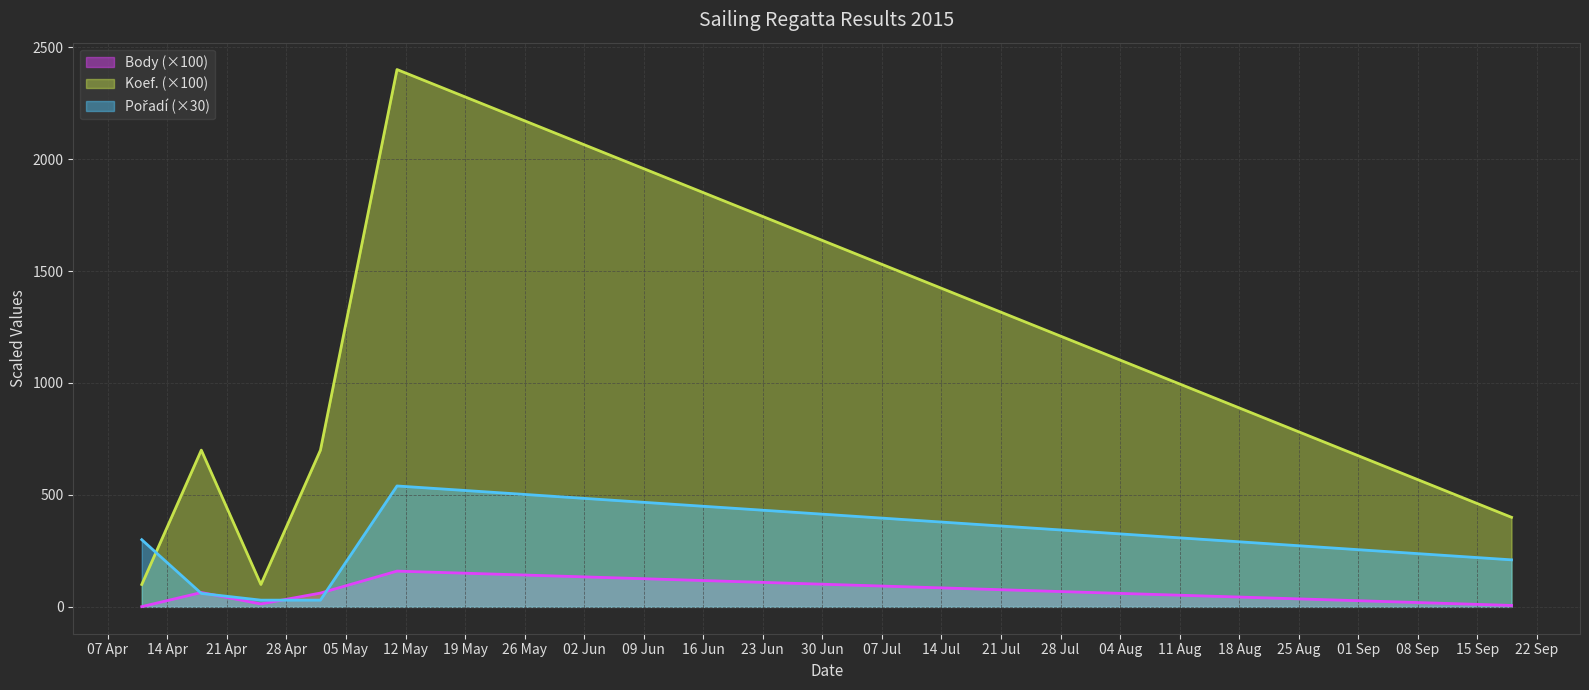

What is the label of the 6th point from the right?

2015-04-11